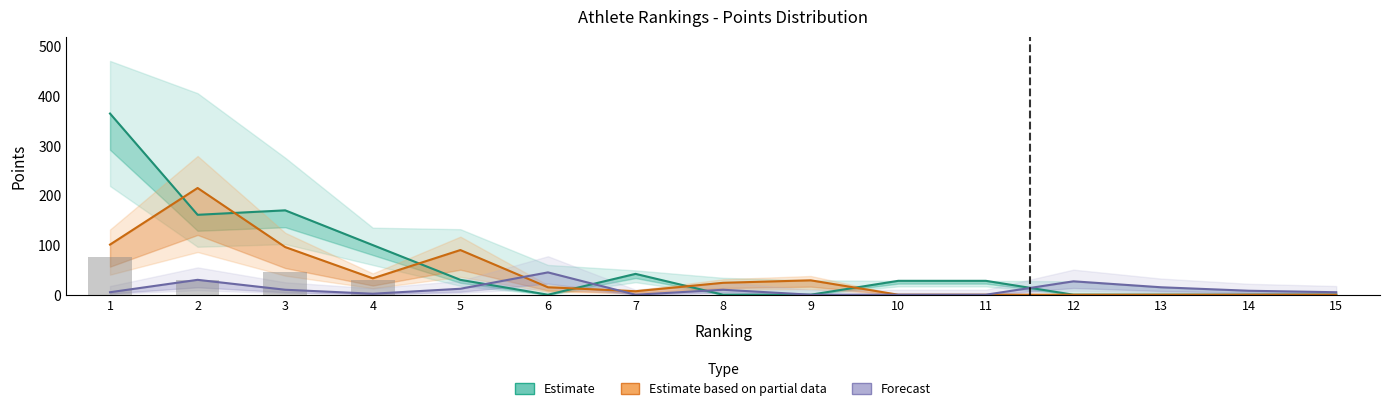

Which label corresponds to the largest value in the chart?

1